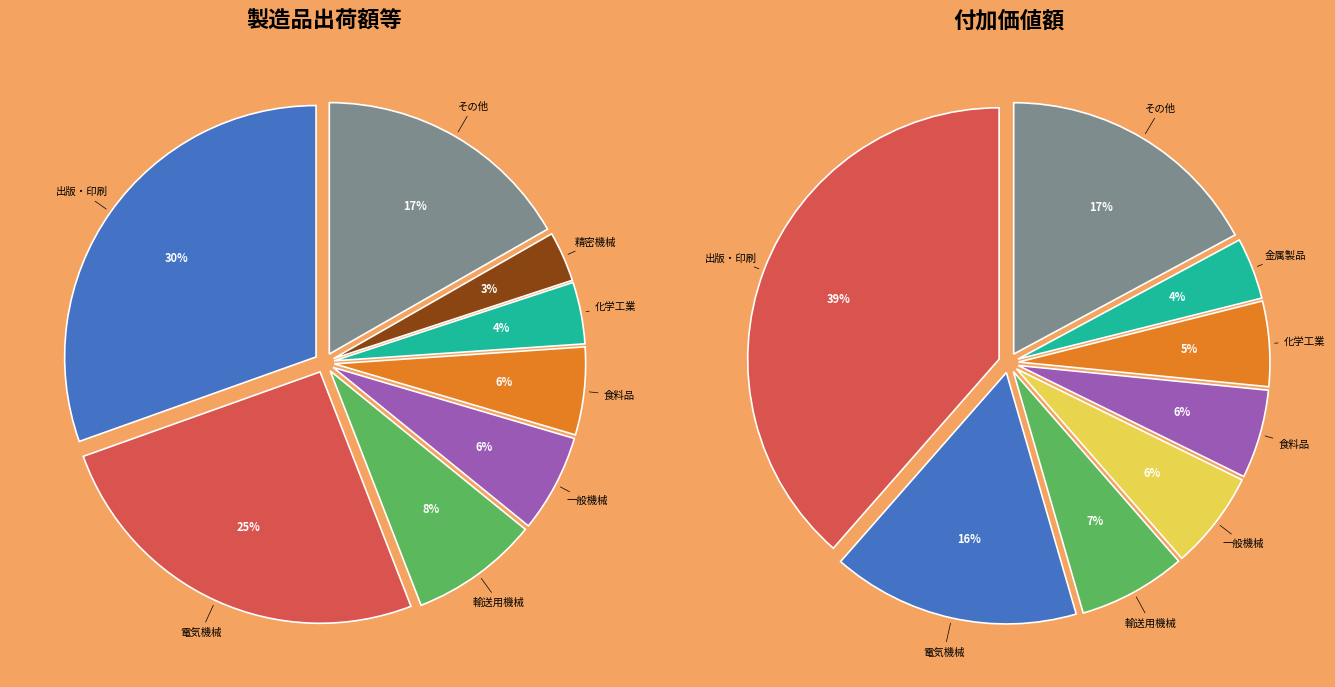

What is the largest slice in the pie chart?

出版・印刷